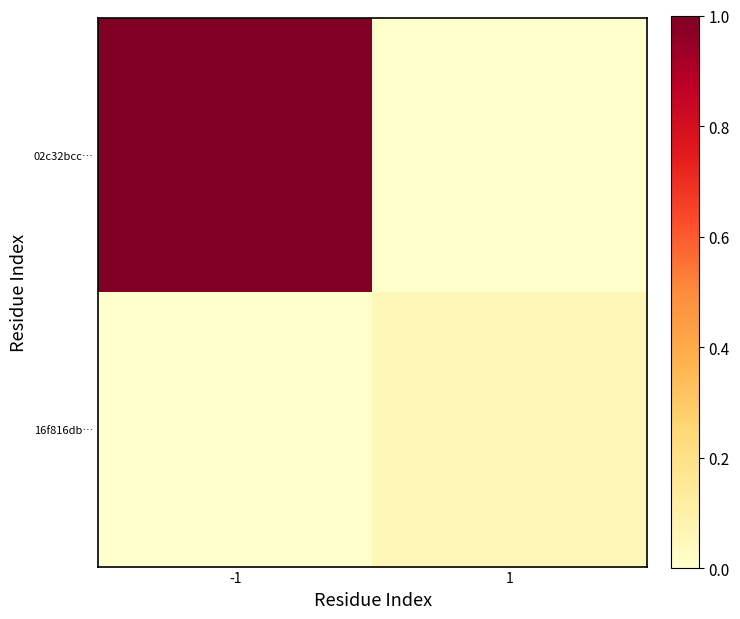

Reading left to right, transcribe all the data shown in this chart.

02c32bcc…: -1=1.0	1=0.0
16f816db…: -1=0.0	1=0.1